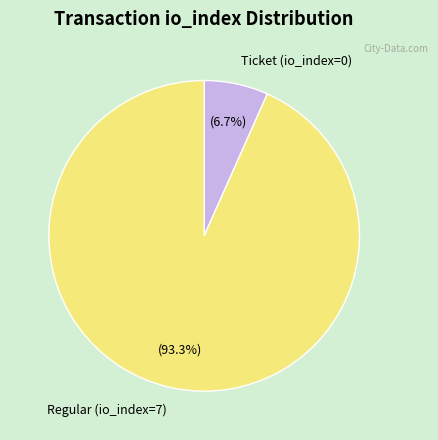

To the nearest percent, what is the difference between the largest and smallest slice percentages?

87%